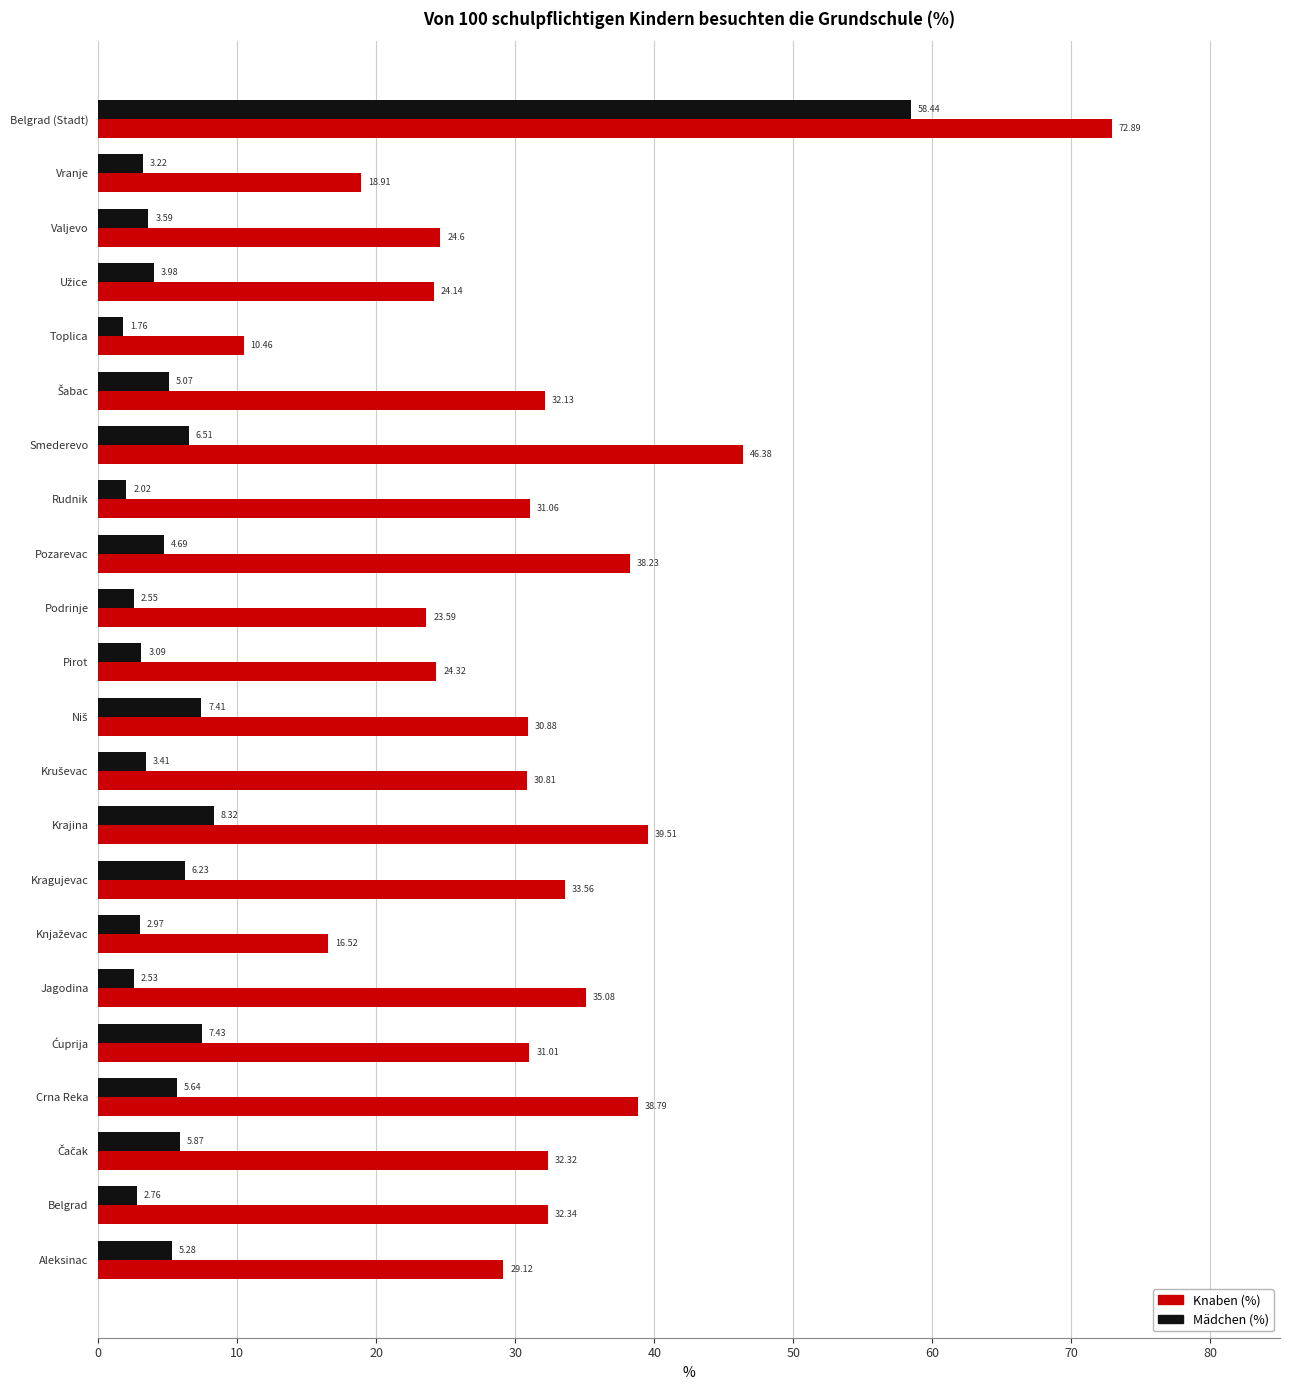

Which series has the widest spread of values?

Knaben (%)